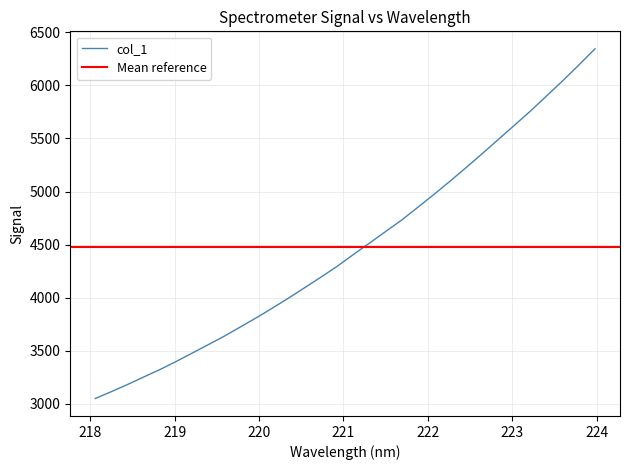

Rank the categories by value from highest to lowest.

223.9802, 223.7895, 223.5987, 223.408, 223.2172, 223.0264, 222.8355, 222.6447, 222.4538, 222.263, 222.0721, 221.8812, 221.6902, 221.4993, 221.3083, 221.1174, 220.9264, 220.7354, 220.5444, 220.3533, 220.1623, 219.9712, 219.7801, 219.589, 219.3979, 219.2067, 219.0156, 218.8244, 218.6332, 218.442, 218.2508, 218.0596